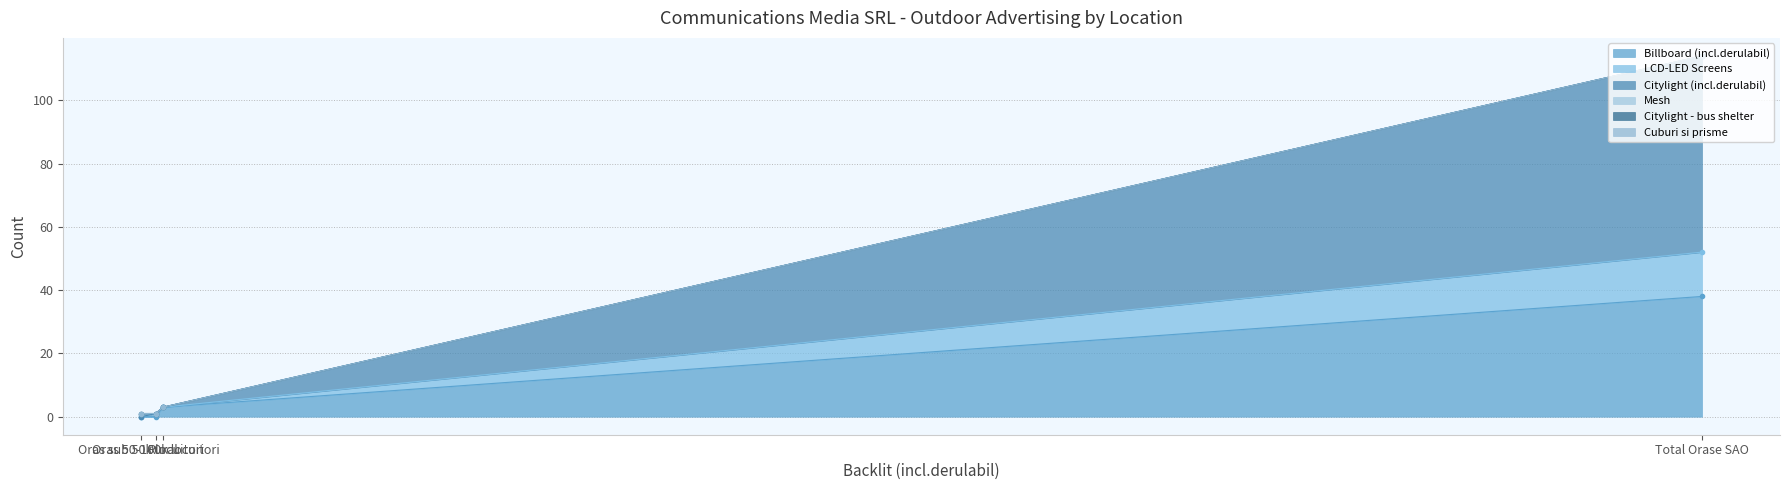

True or false: LCD-LED Screens and Citylight (incl.derulabil) intersect in this chart.

False